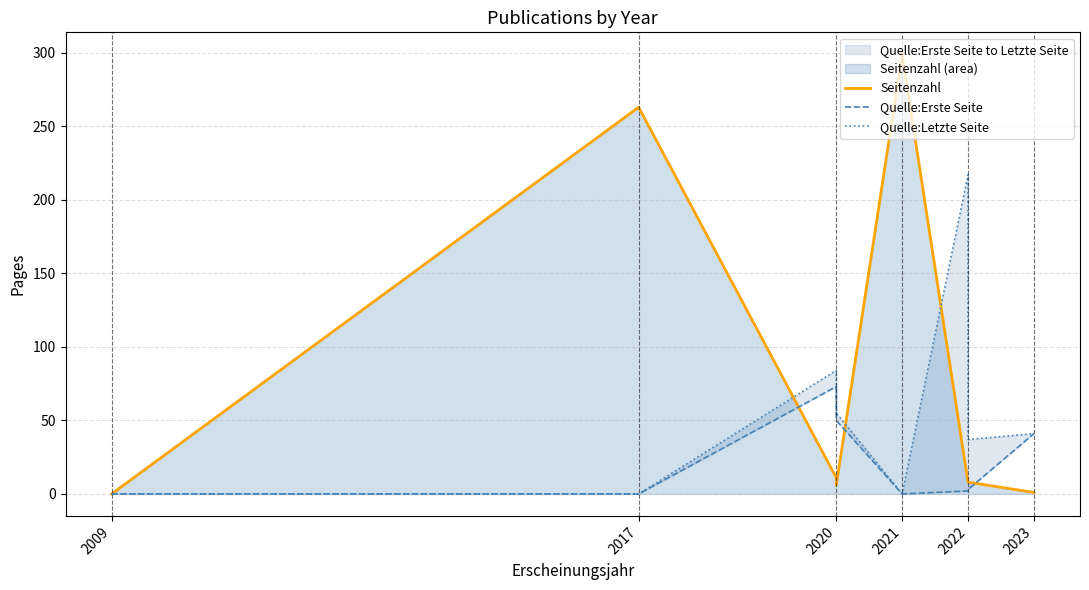

How many values in Quelle:Erste Seite are above zero?

5